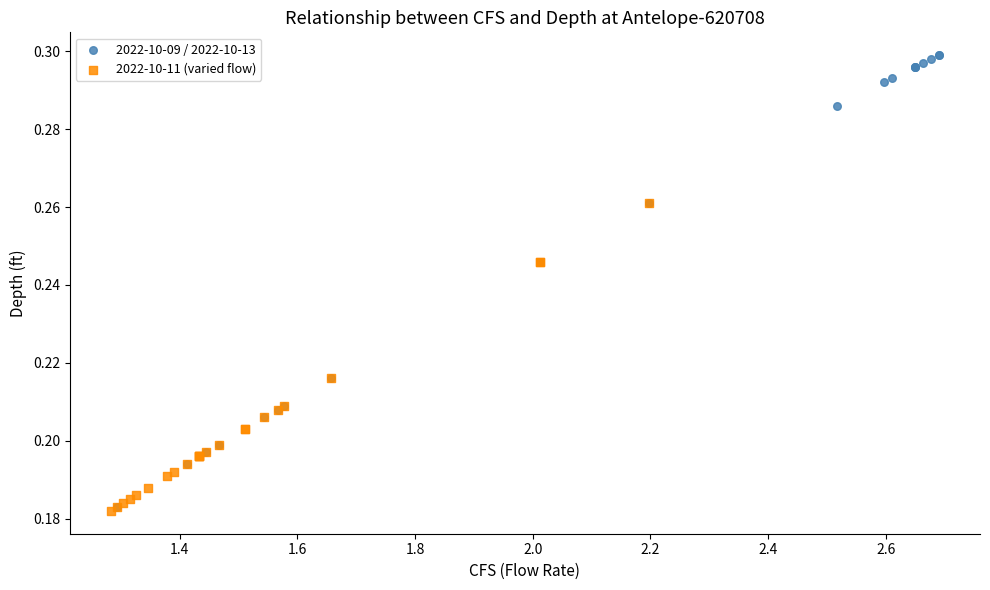

Which series reaches the maximum Y coordinate?

2022-10-09 / 2022-10-13